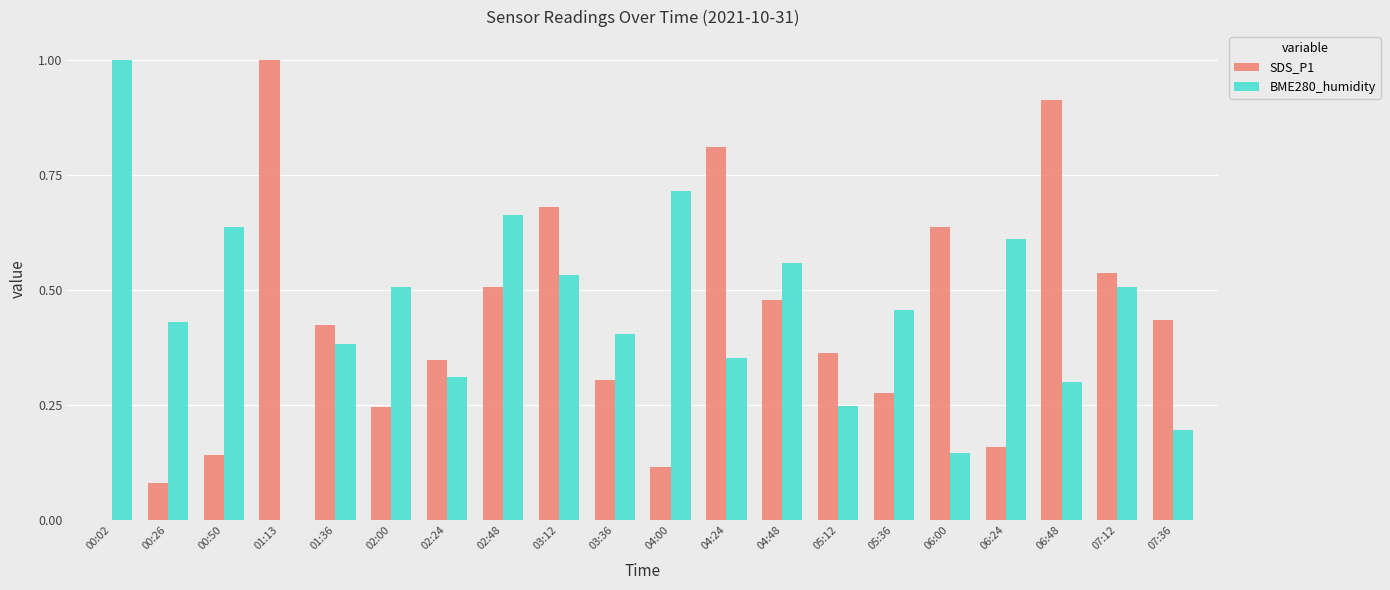

What is the sum of all BME280_humidity values?

9.0